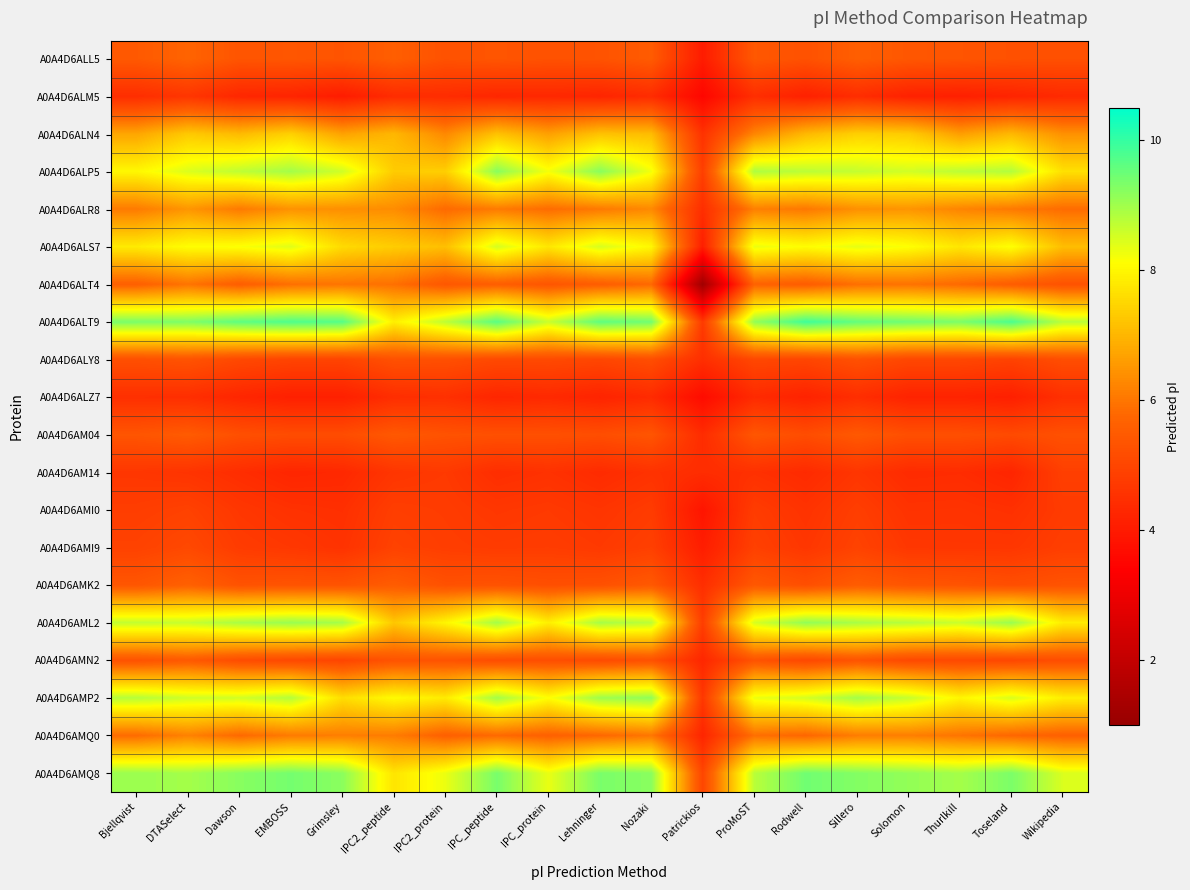

What is the difference between the highest and lowest values at IPC_peptide?

5.4